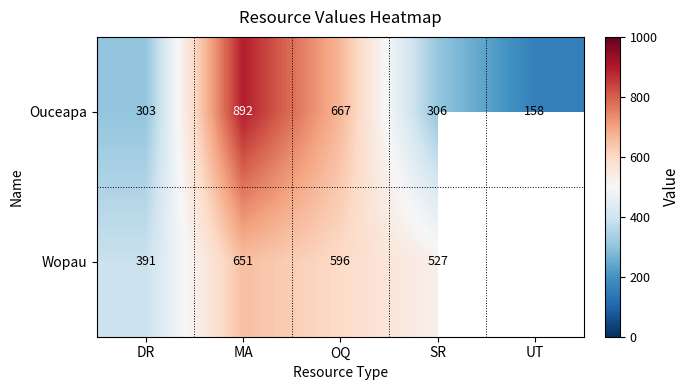

How many values in the Ouceapa series are below 306?

2